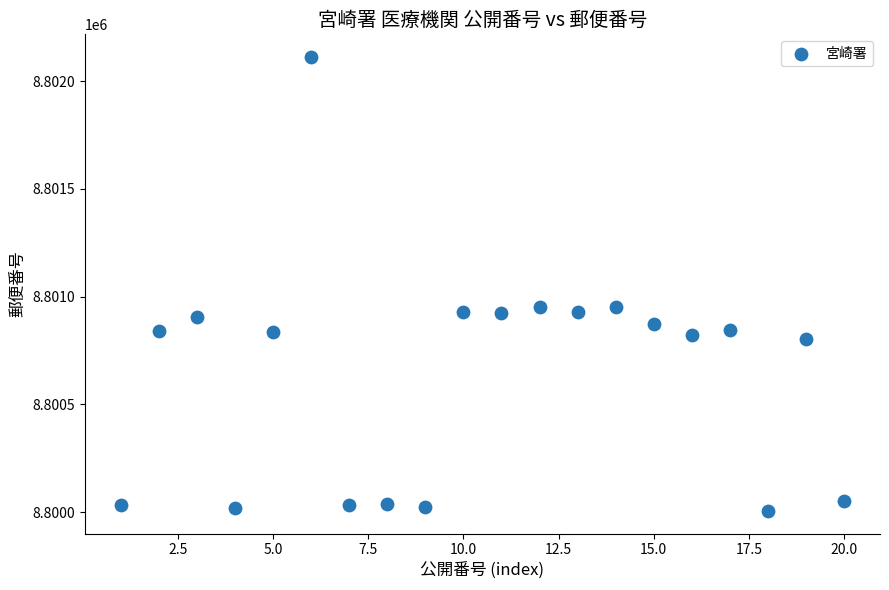

What is the range of Y values (max minus min)?

2106